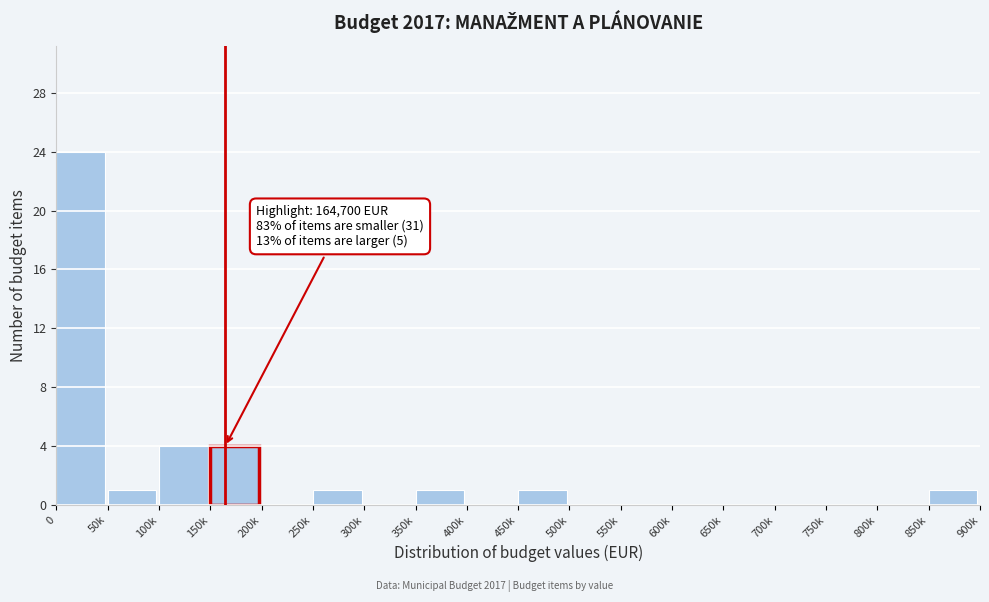

Reading left to right, extract all data points from this chart.

0=24	50k=1	100k=4	150k=4	200k=0	250k=1	300k=0	350k=1	400k=0	450k=1	500k=0	550k=0	600k=0	650k=0	700k=0	750k=0	800k=0	850k=1